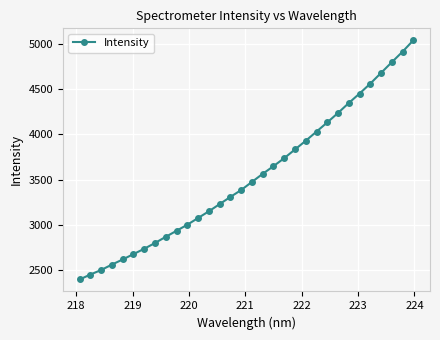

What is the minimum value shown in the chart?

2395.9